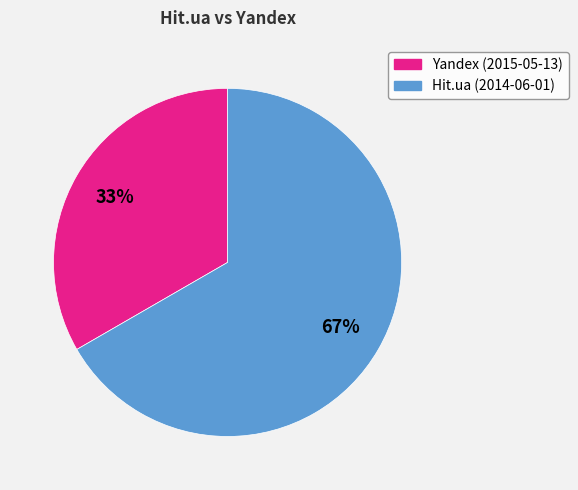

What is the largest slice in the pie chart?

Hit.ua (2014-06-01)